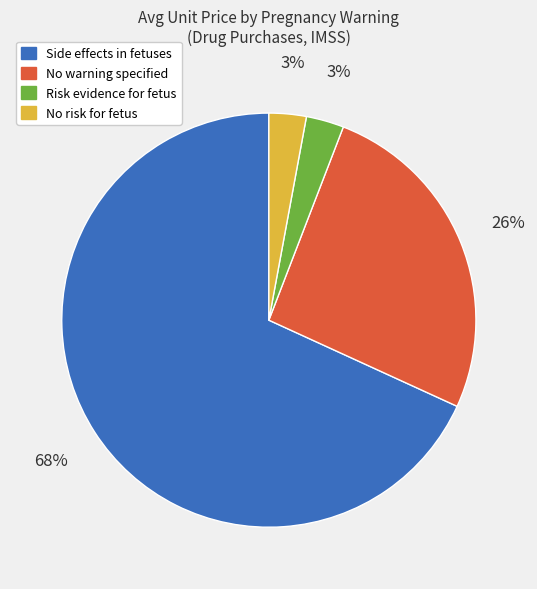

Which has a higher value, Risk evidence for fetus or Side effects in fetuses?

Side effects in fetuses